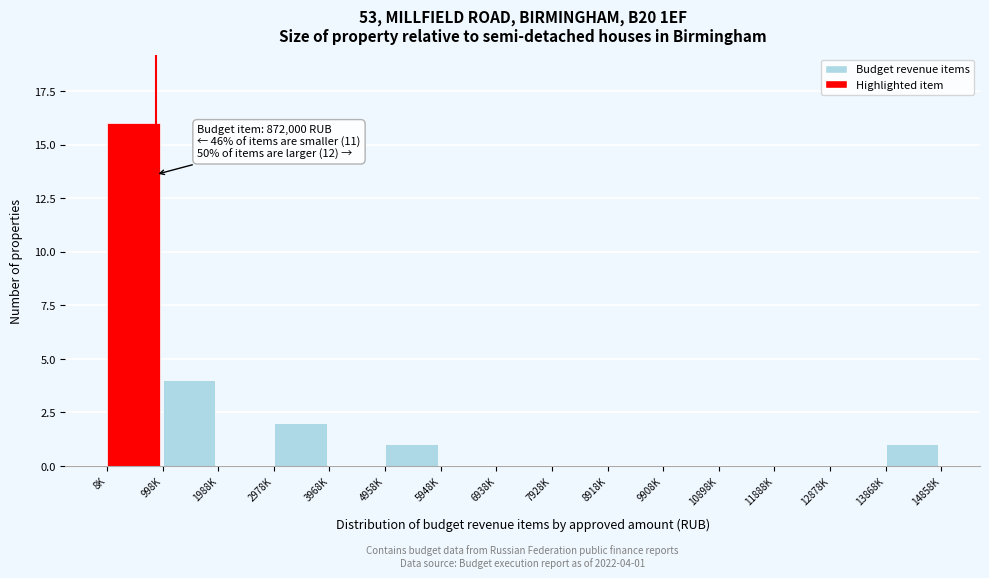

Reading left to right, list all the values displayed in this chart.

8K=16	998K=4	1988K=0	2978K=2	3968K=0	4958K=1	5948K=0	6938K=0	7928K=0	8918K=0	9908K=0	10898K=0	11888K=0	12878K=0	13868K=1